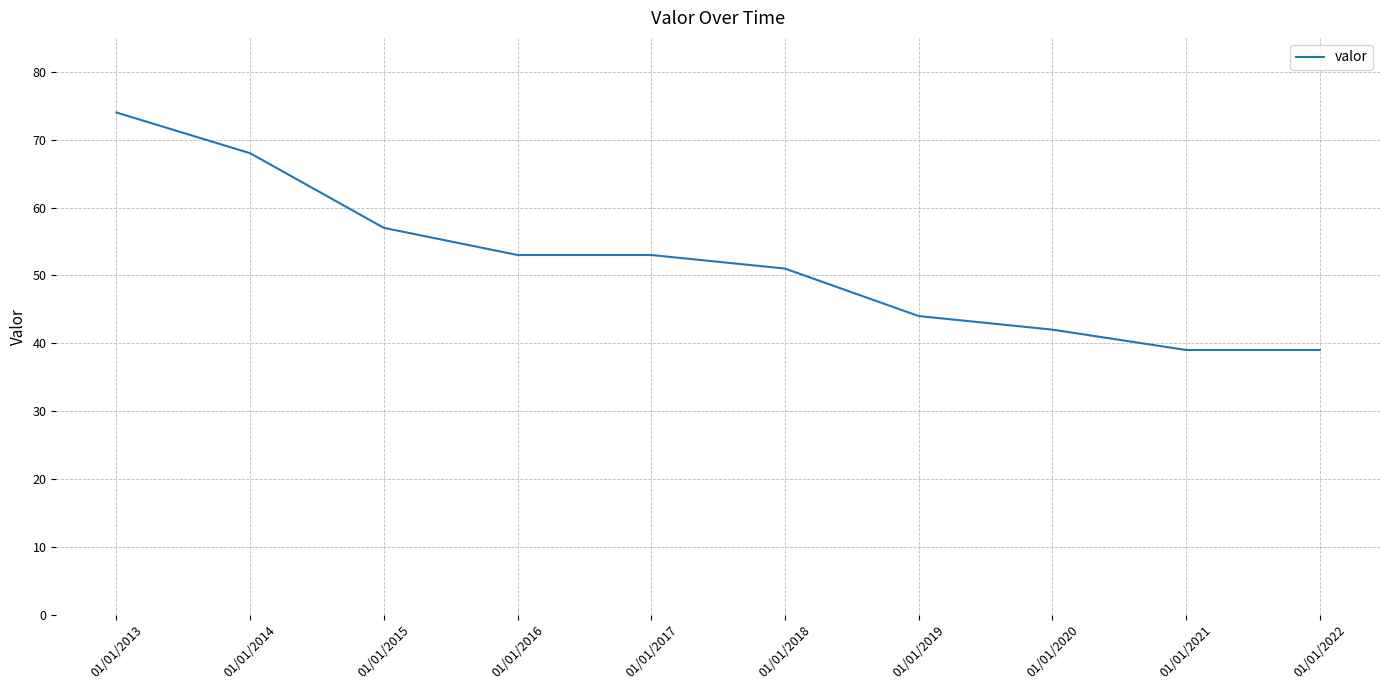

Where is the data nearest to the value 56?

01/01/2015